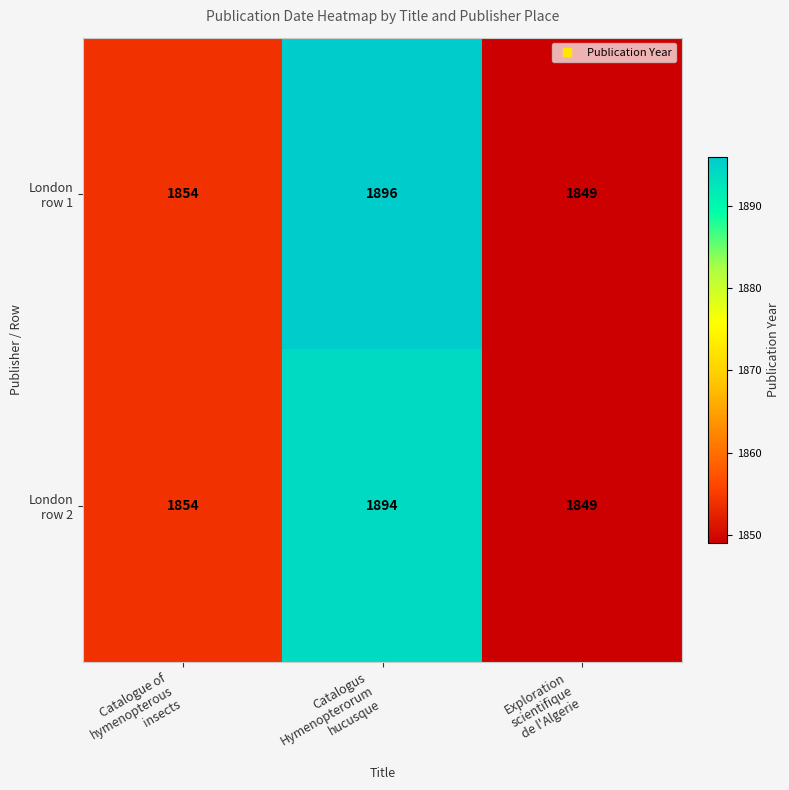

What is the greatest value displayed?

1896